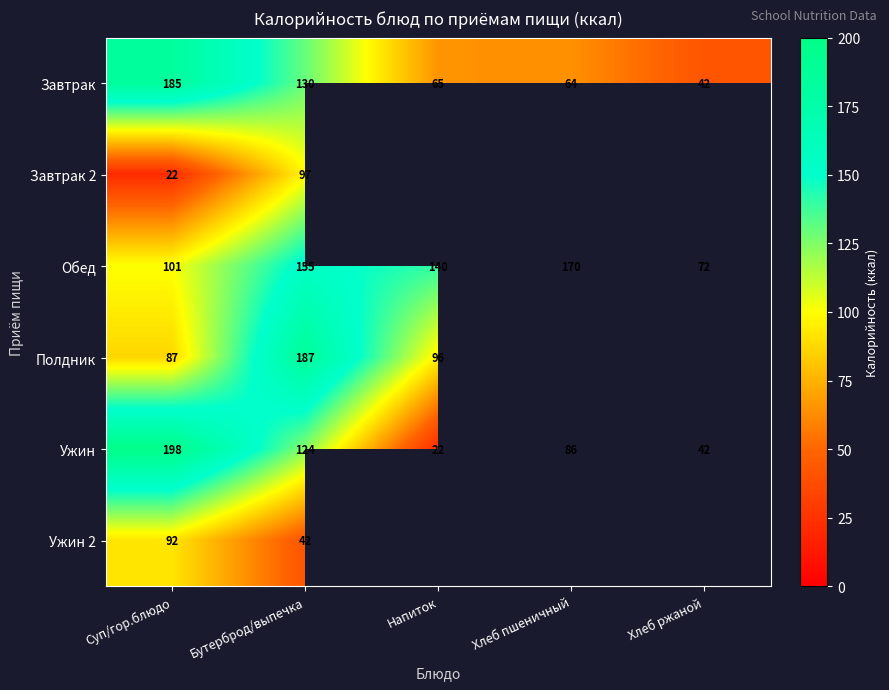

True or false: Завтрак has a value of 64 at Хлеб пшеничный.

True